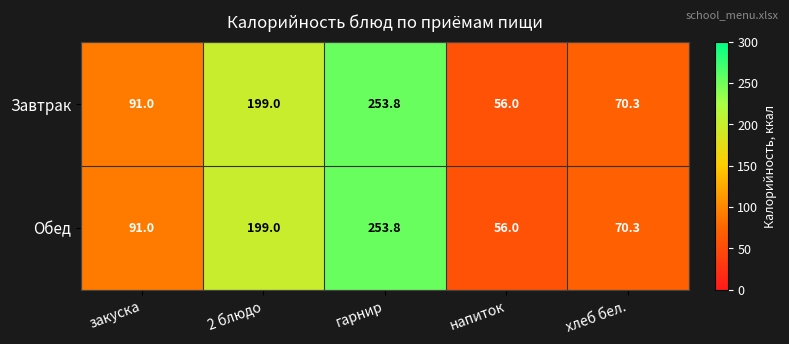

Reading right to left, extract all data points from this chart.

Завтрак: хлеб бел.=70.3	напиток=56.0	гарнир=253.8	2 блюдо=199.0	закуска=91.0
Обед: хлеб бел.=70.3	напиток=56.0	гарнир=253.8	2 блюдо=199.0	закуска=91.0